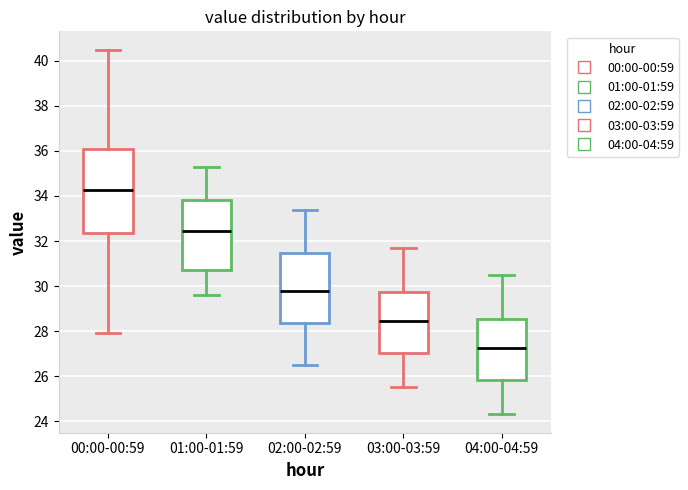

Comparing the boxes themselves (not the whiskers), which one is the tallest?

00:00-00:59